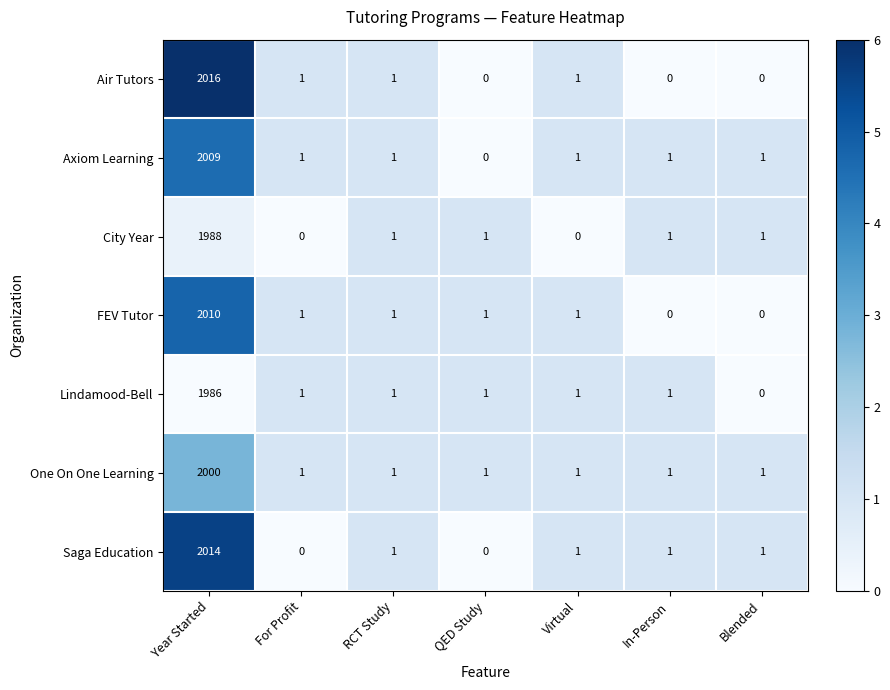

At which label does City Year first exceed 1?

Year Started